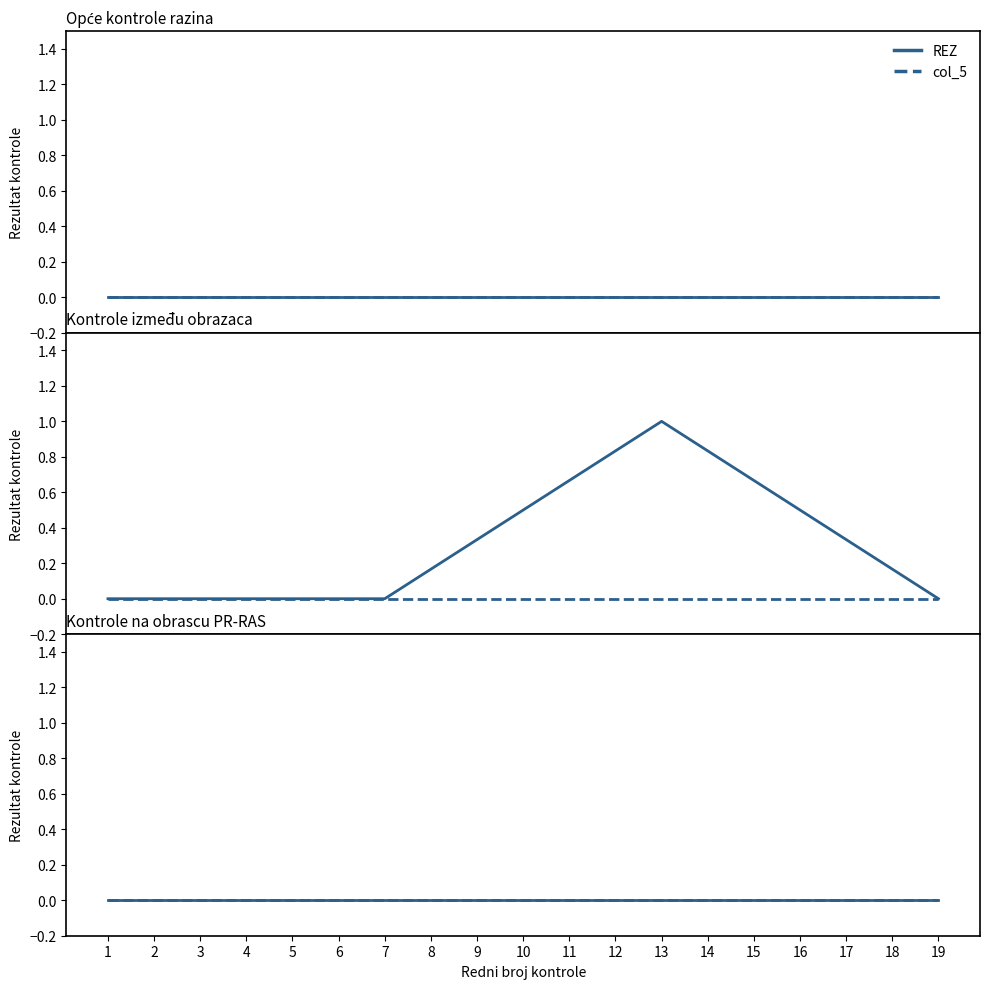

True or false: col_7 and col_5 intersect in this chart.

False